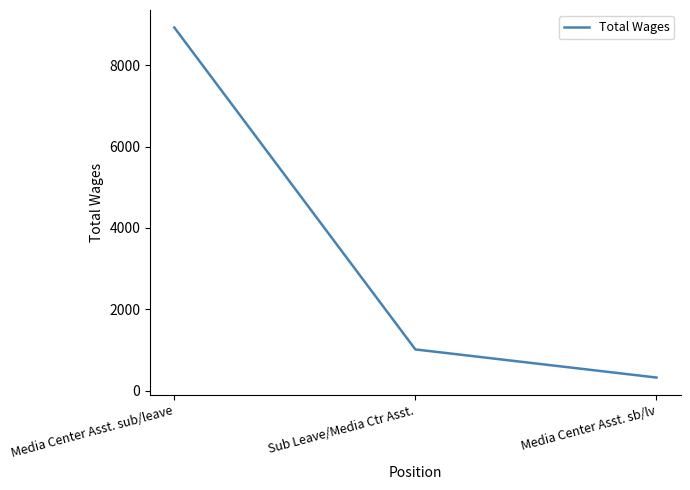

Reading left to right, what are all the values shown in this chart?

8927	1013	322